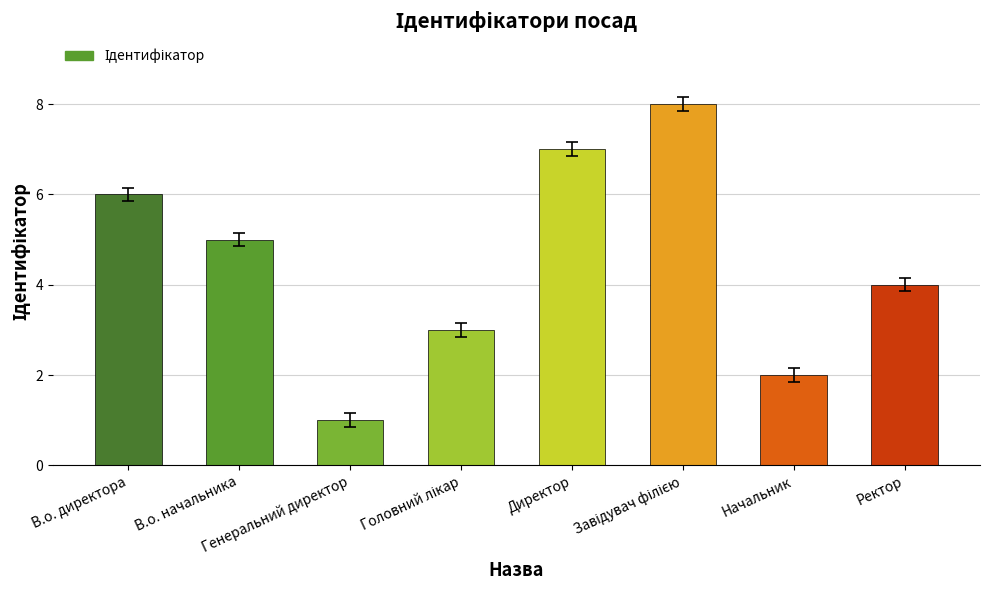

What is the maximum value shown in the chart?

8